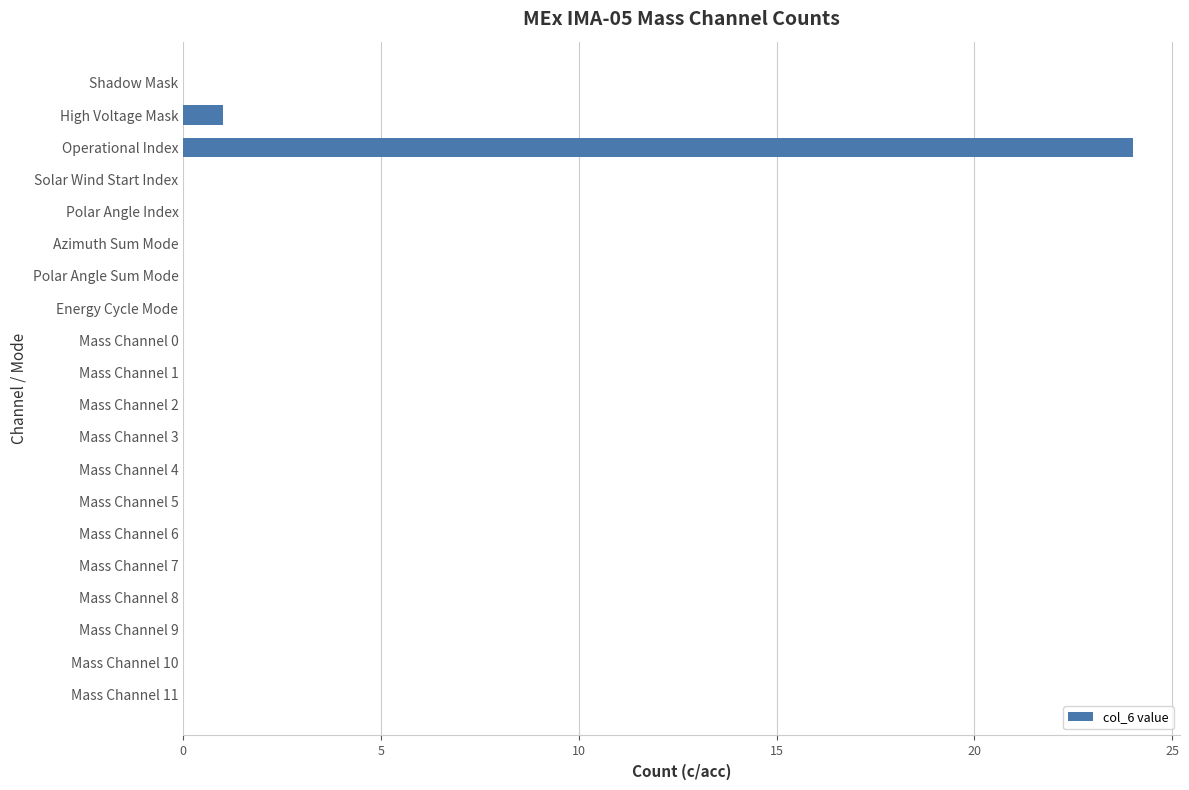

At which category does the chart reach its peak across all series?

Operational Index